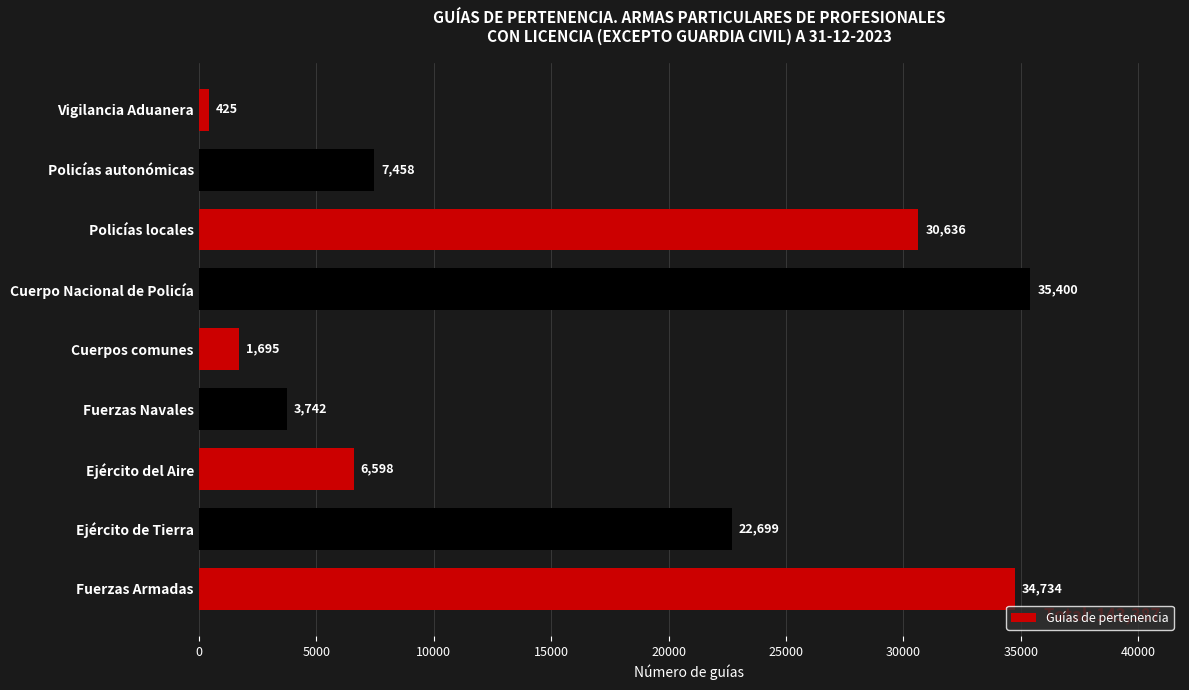

How many data points are less than 7458?

4